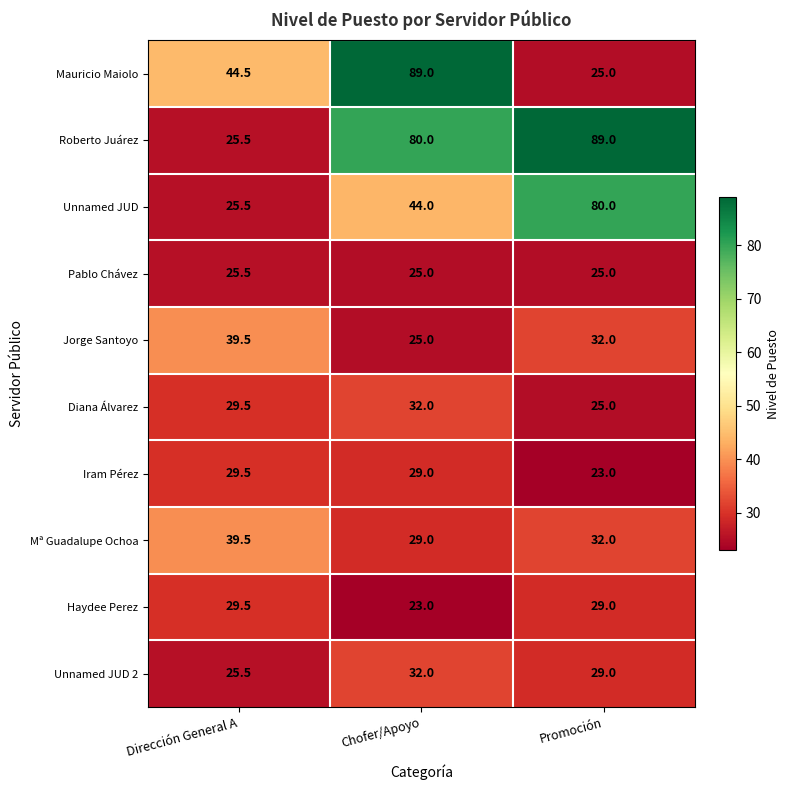

Reading left to right, transcribe all the data shown in this chart.

Mauricio Maiolo: Dirección General A=44.5	Chofer/Apoyo=89.0	Promoción=25.0
Roberto Juárez: Dirección General A=25.5	Chofer/Apoyo=80.0	Promoción=89.0
Unnamed JUD: Dirección General A=25.5	Chofer/Apoyo=44.0	Promoción=80.0
Pablo Chávez: Dirección General A=25.5	Chofer/Apoyo=25.0	Promoción=25.0
Jorge Santoyo: Dirección General A=39.5	Chofer/Apoyo=25.0	Promoción=32.0
Diana Álvarez: Dirección General A=29.5	Chofer/Apoyo=32.0	Promoción=25.0
Iram Pérez: Dirección General A=29.5	Chofer/Apoyo=29.0	Promoción=23.0
Mª Guadalupe Ochoa: Dirección General A=39.5	Chofer/Apoyo=29.0	Promoción=32.0
Haydee Perez: Dirección General A=29.5	Chofer/Apoyo=23.0	Promoción=29.0
Unnamed JUD 2: Dirección General A=25.5	Chofer/Apoyo=32.0	Promoción=29.0